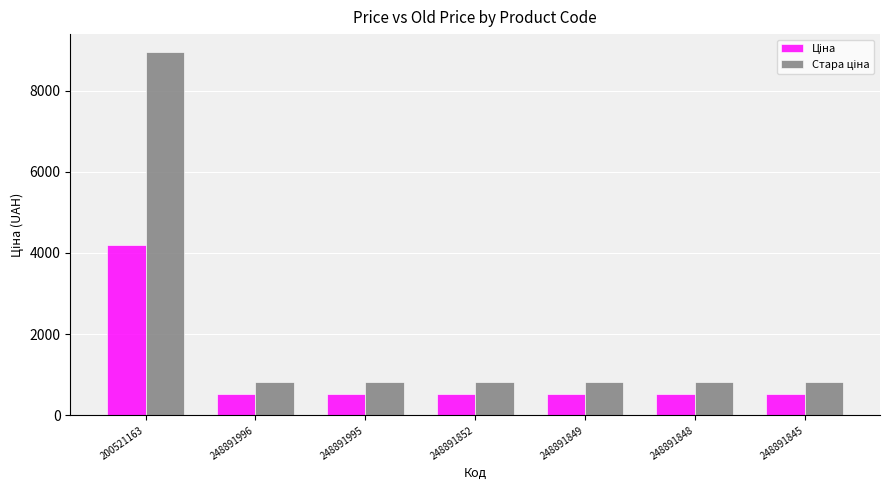

What is the total value across all series at 248891845?

1348.2